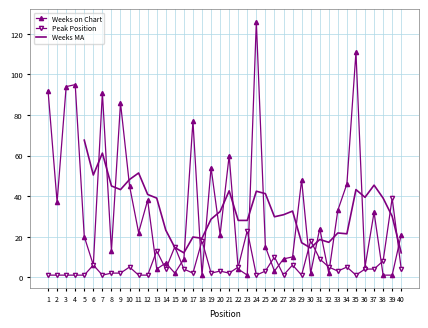

True or false: Weeks on Chart has more than 0 points higher than both neighbors.

True